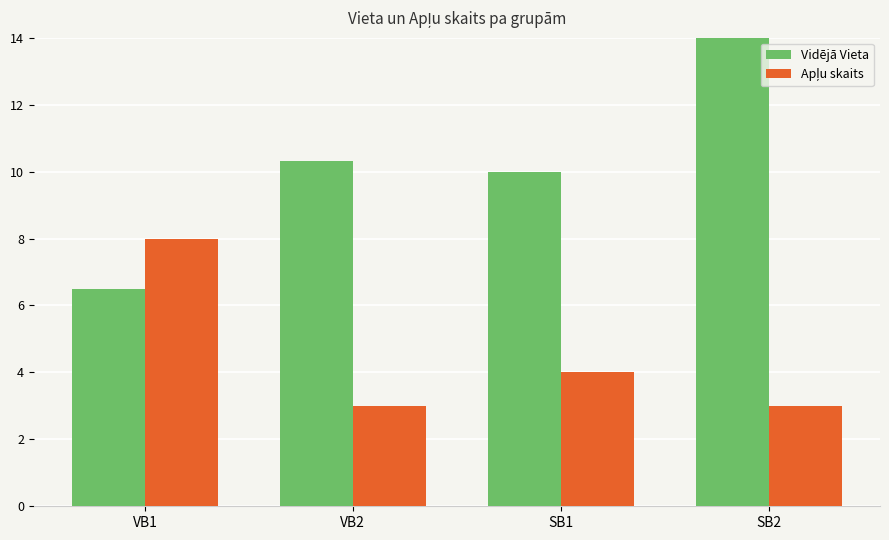

Which series has the widest spread of values?

Vidējā Vieta